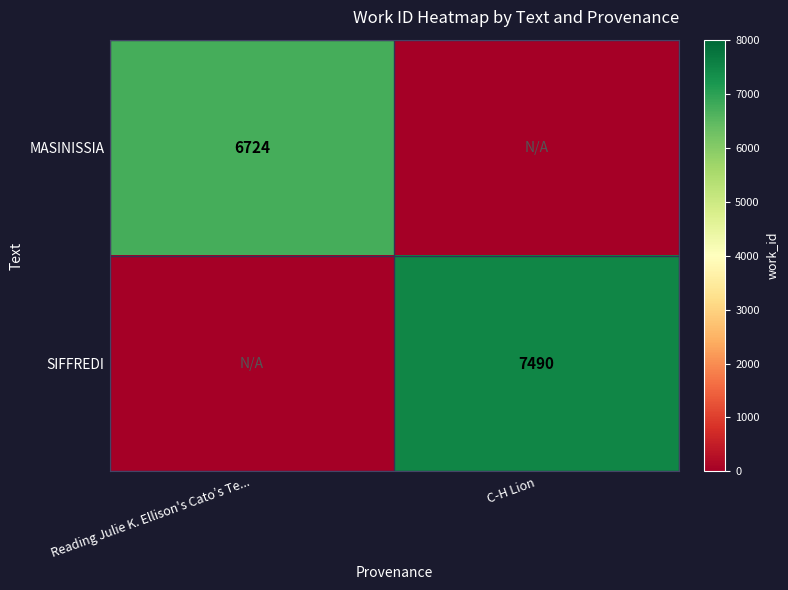

The MASINISSIA series shows 6724 at Reading Julie K. Ellison's Cato’s Te.... True or false?

True